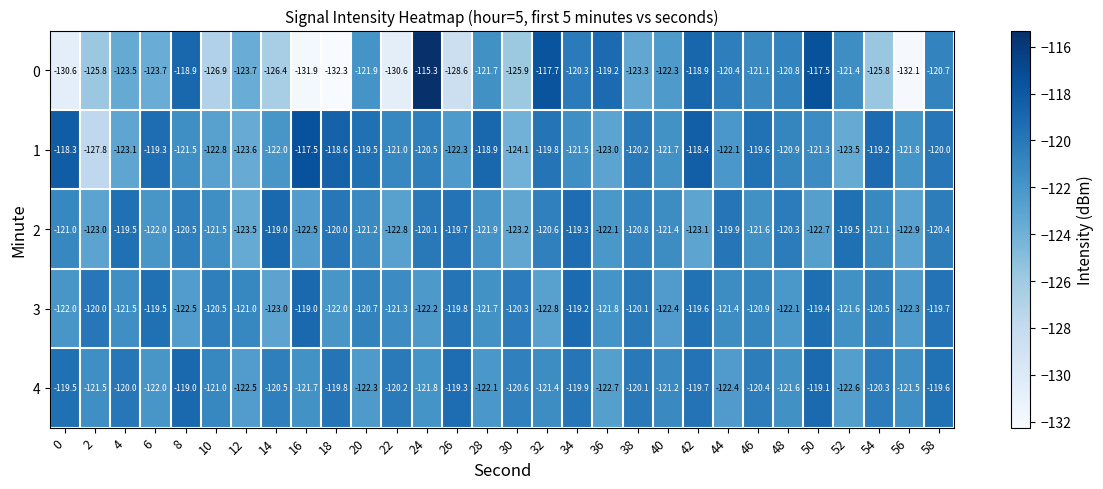

True or false: 1 has a value of -71.1 at 38.

False